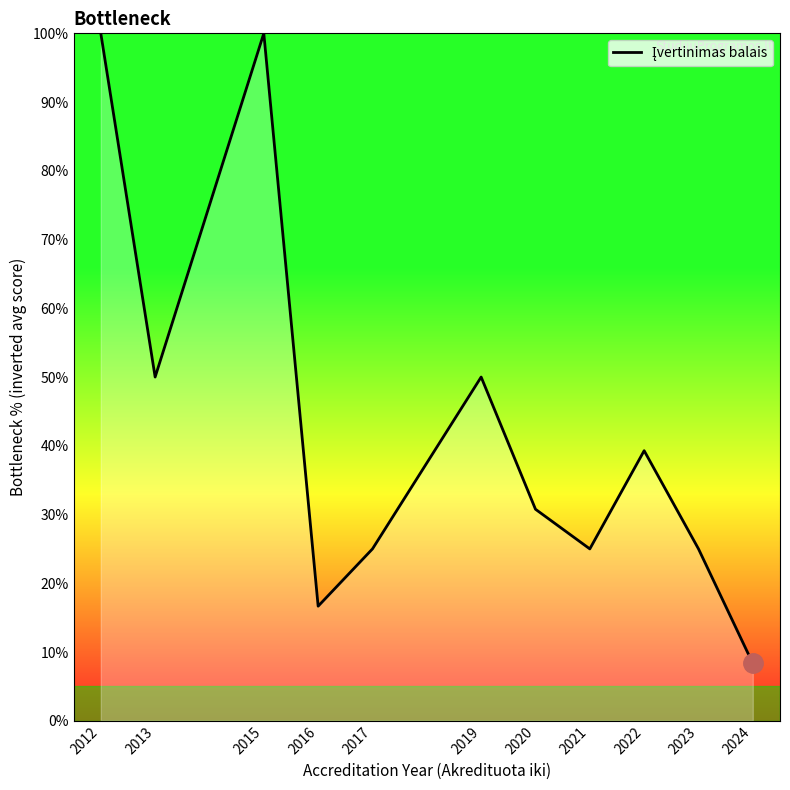

What is the change in value from 2012 to 2016?

-83.3